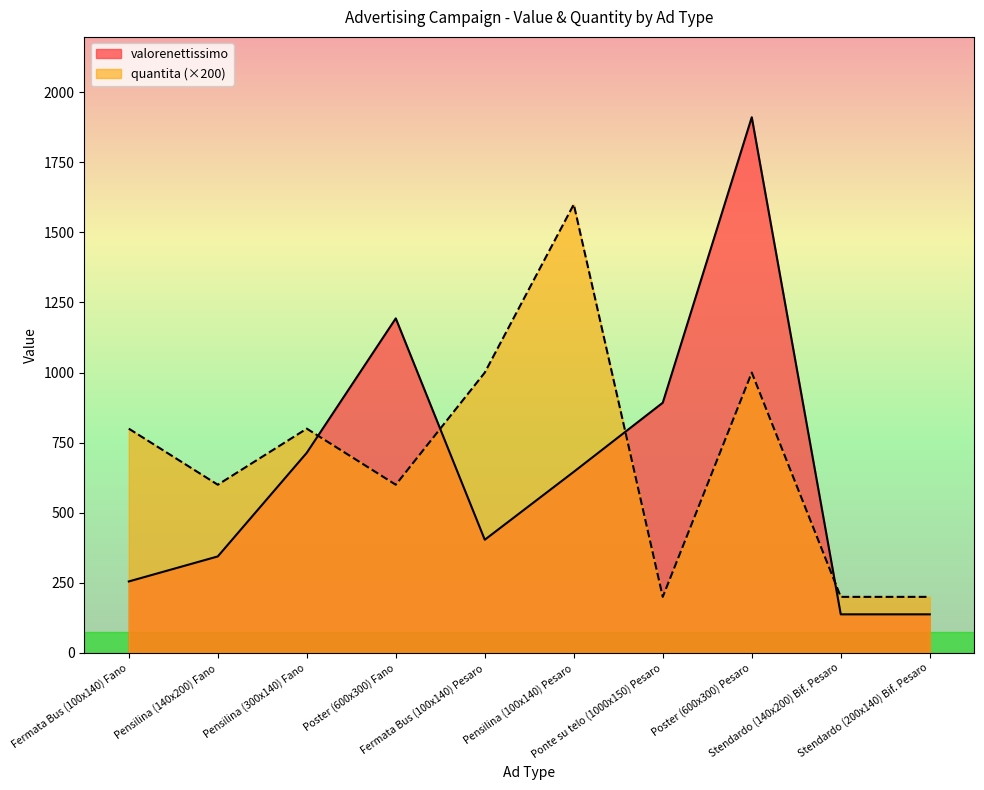

Is it true that valorenettissimo equals 354.9 at Poster (600x300) Fano?

False